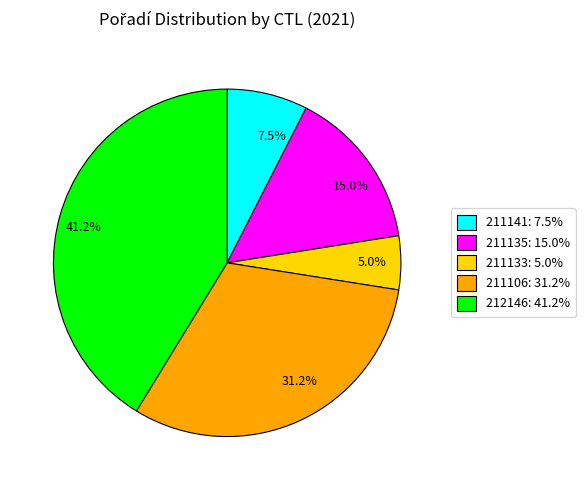

Which has a higher value, 41.2% or 7.5%?

41.2%